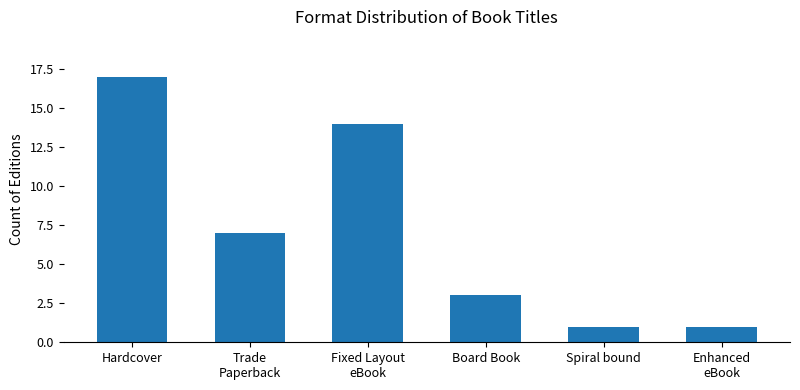

Which label corresponds to the largest value in the chart?

Hardcover